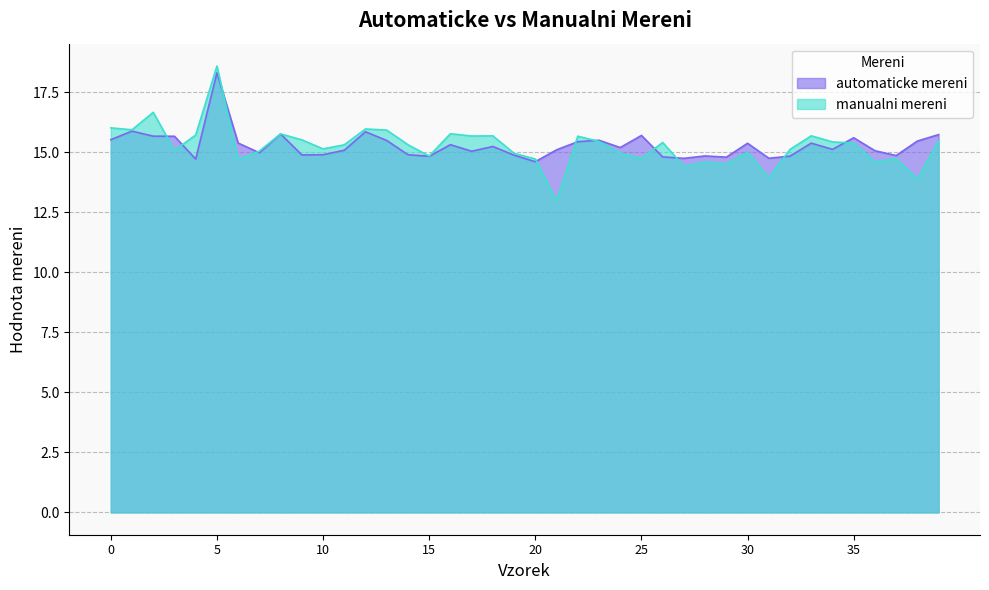

True or false: manualni mereni and automaticke mereni cross at least once.

True